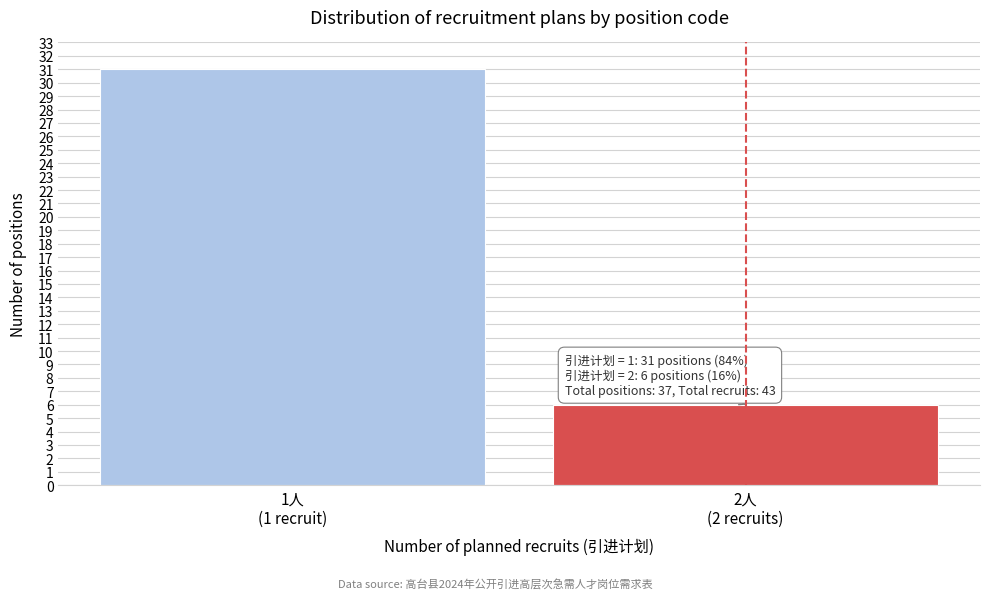

Reading left to right, extract all data points from this chart.

31	6